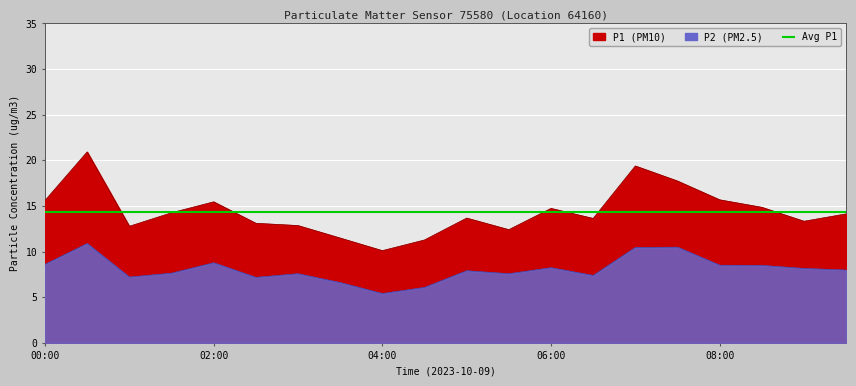

Which series has the largest total across all categories?

P1